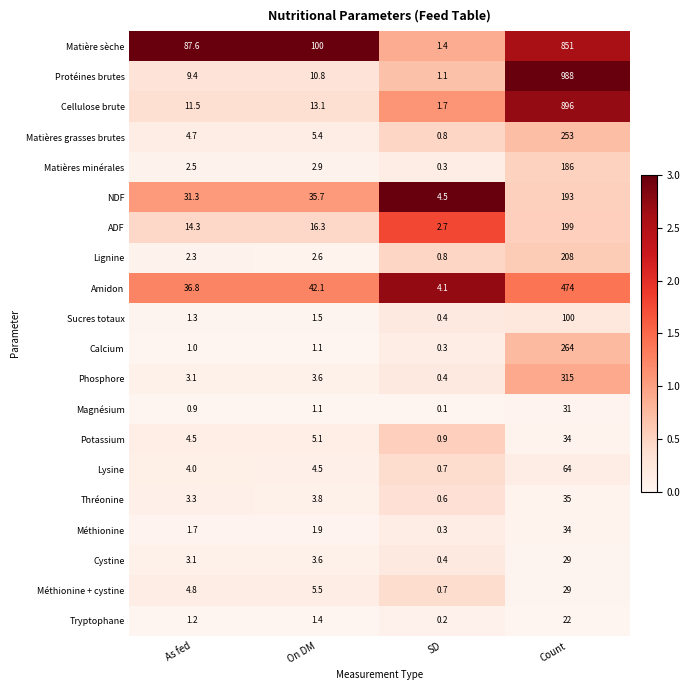

Which category has the lowest value in the NDF series?

SD